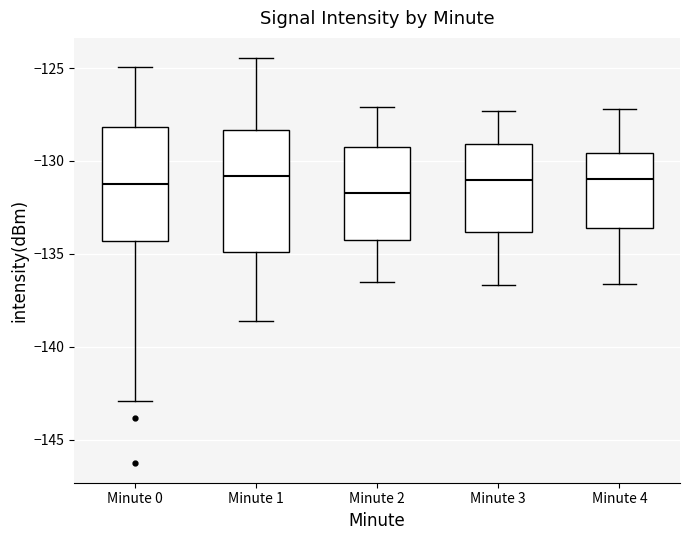

Reading left to right, transcribe this box plot: for each box, give where its median line is, the range the box spans, and where its two whiskers end, as read against the y-axis. The values are not printed on the chart, so give them approximately, as read against the axis.

Minute 0: median -131.0, box -134.5 to -128.0, whiskers -143.0 to -125.0
Minute 1: median -131.0, box -135.0 to -128.5, whiskers -138.5 to -124.5
Minute 2: median -131.5, box -134.0 to -129.0, whiskers -136.5 to -127.0
Minute 3: median -131.0, box -134.0 to -129.0, whiskers -136.5 to -127.5
Minute 4: median -131.0, box -133.5 to -129.5, whiskers -136.5 to -127.0